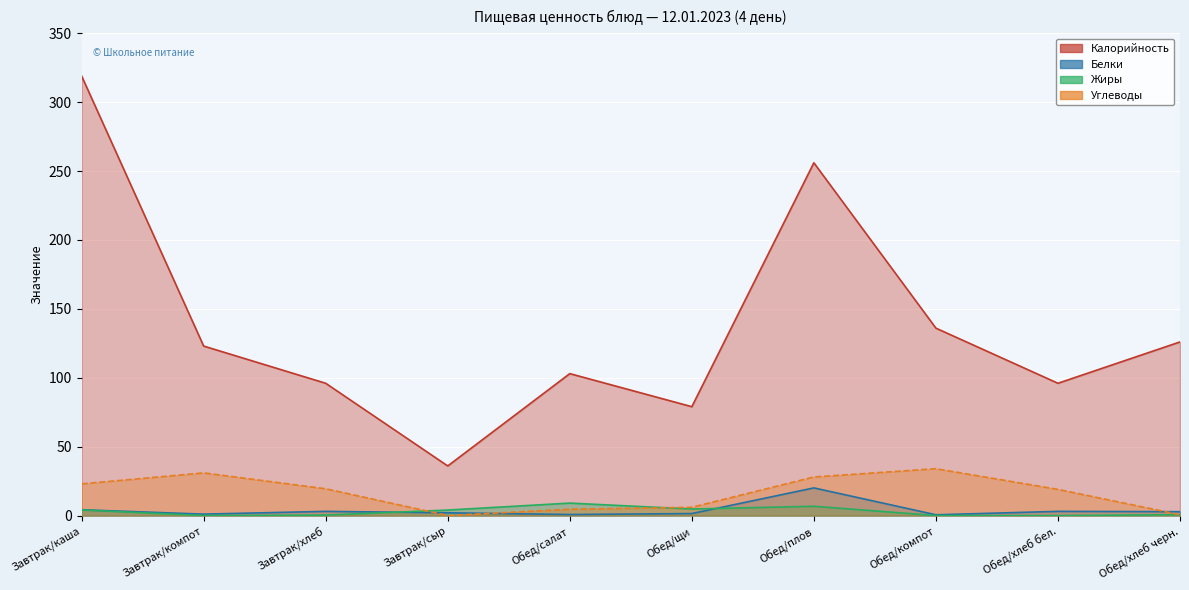

Rank the series at Завтрак/каша from highest to lowest value.

Калорийность, Углеводы, Белки, Жиры